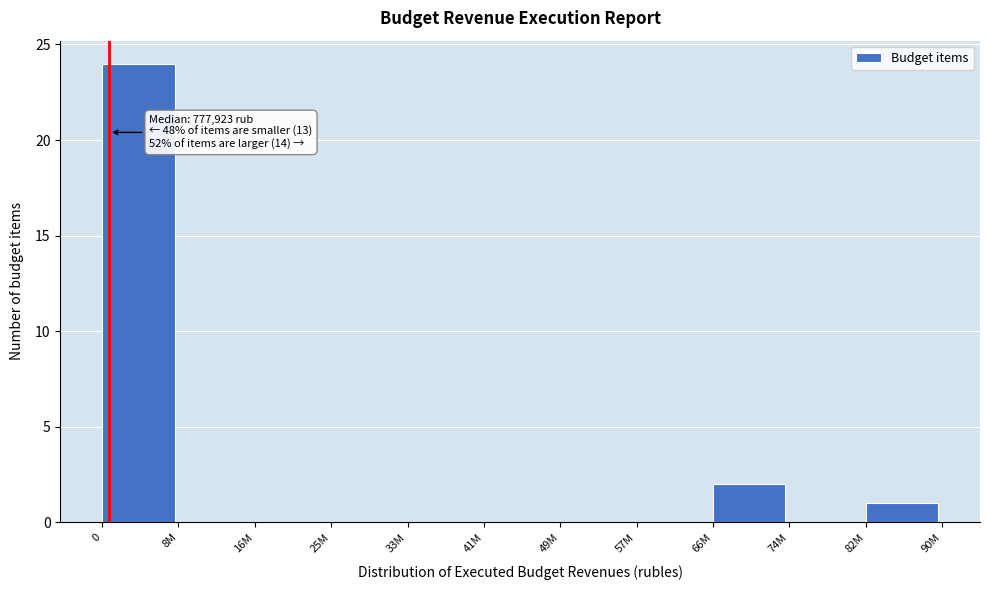

Reading left to right, what are all the values shown in this chart?

0=24	8M=0	16M=0	25M=0	33M=0	41M=0	49M=0	57M=0	66M=2	74M=0	82M=1